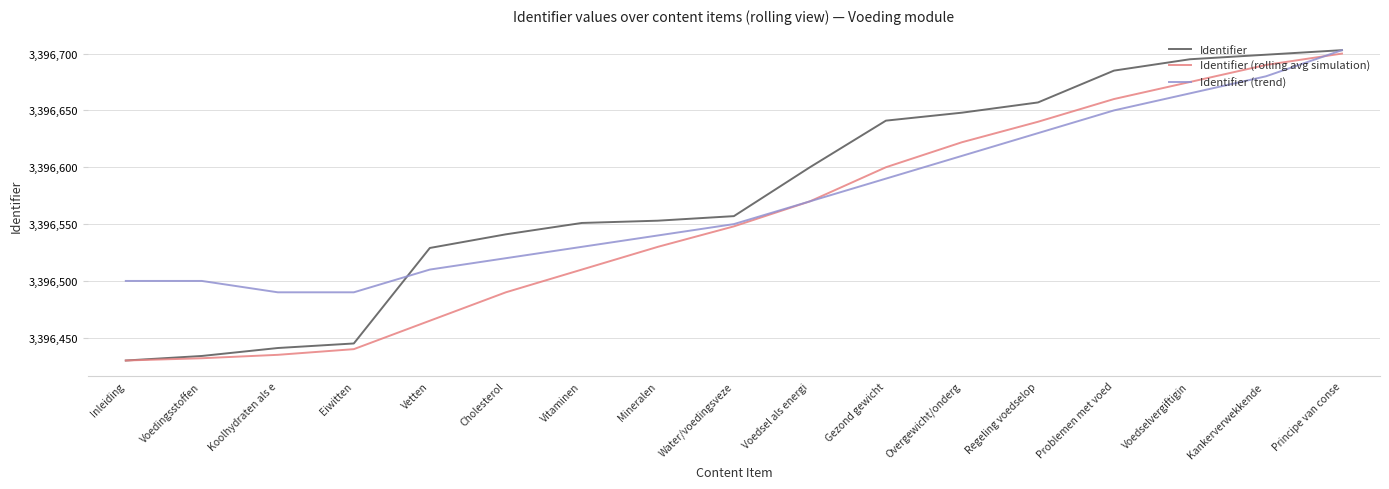

True or false: Identifier (trend) has more than 2 interior local peaks.

False